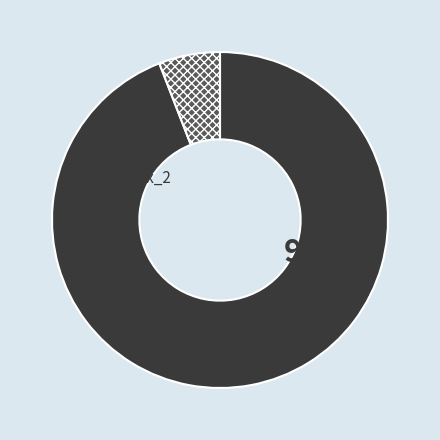

To the nearest percent, what percentage of the pie is tx_index_2?

6%